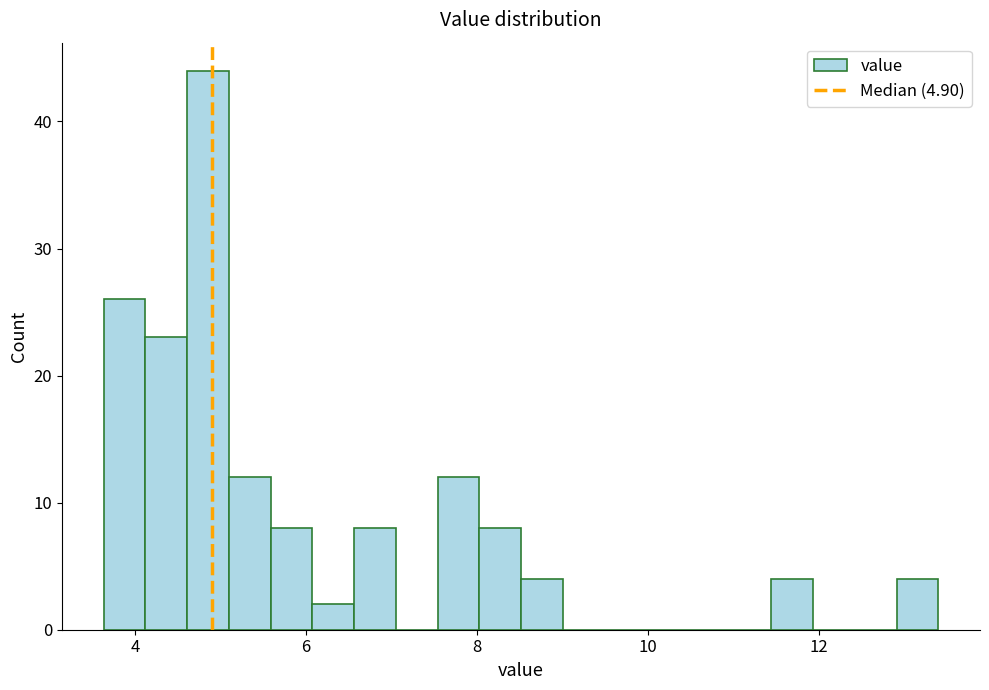

Read against the x-axis, roughly where is the centre of the tallest bar?

4.8